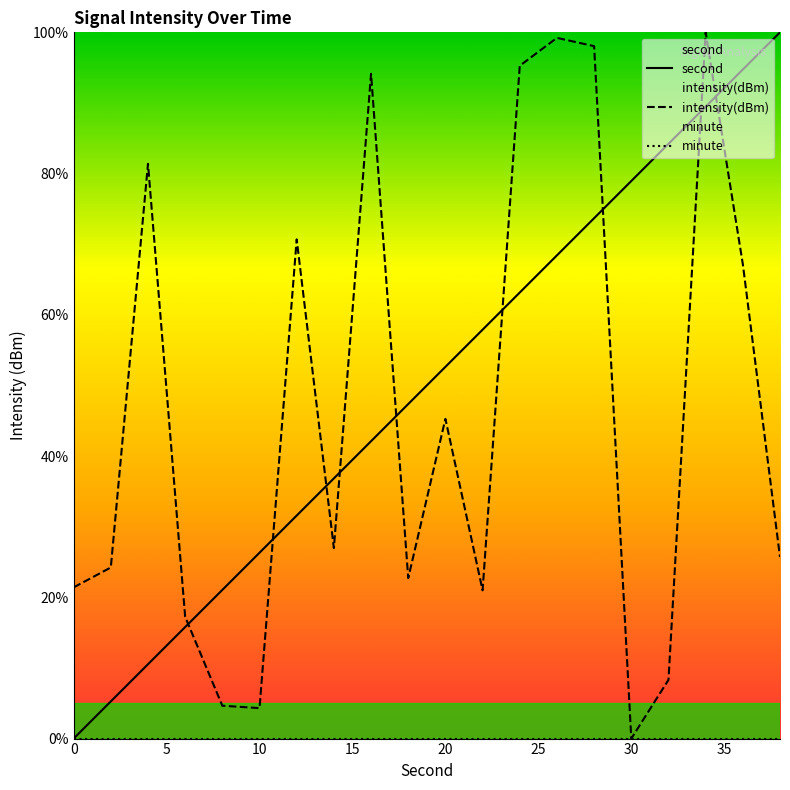

The second series shows 46.8 at 30. True or false?

False